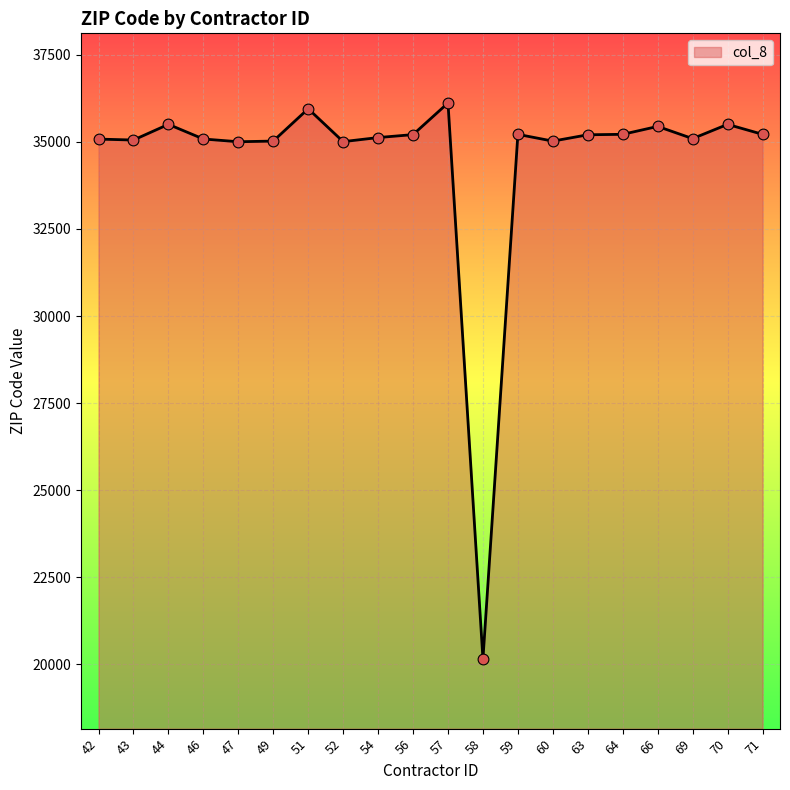

What is the ratio of the value at 71 to the value at 70?

1.0